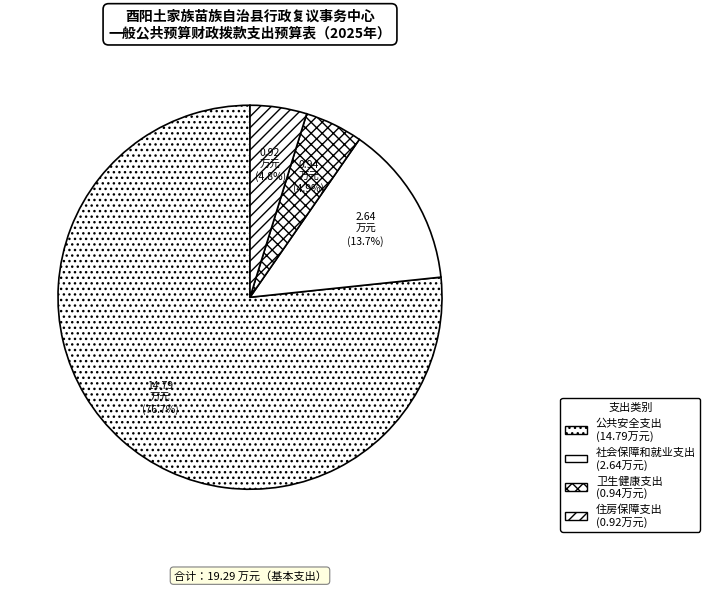

The 公共安全支出 slice represents 70% of the pie. True or false?

False